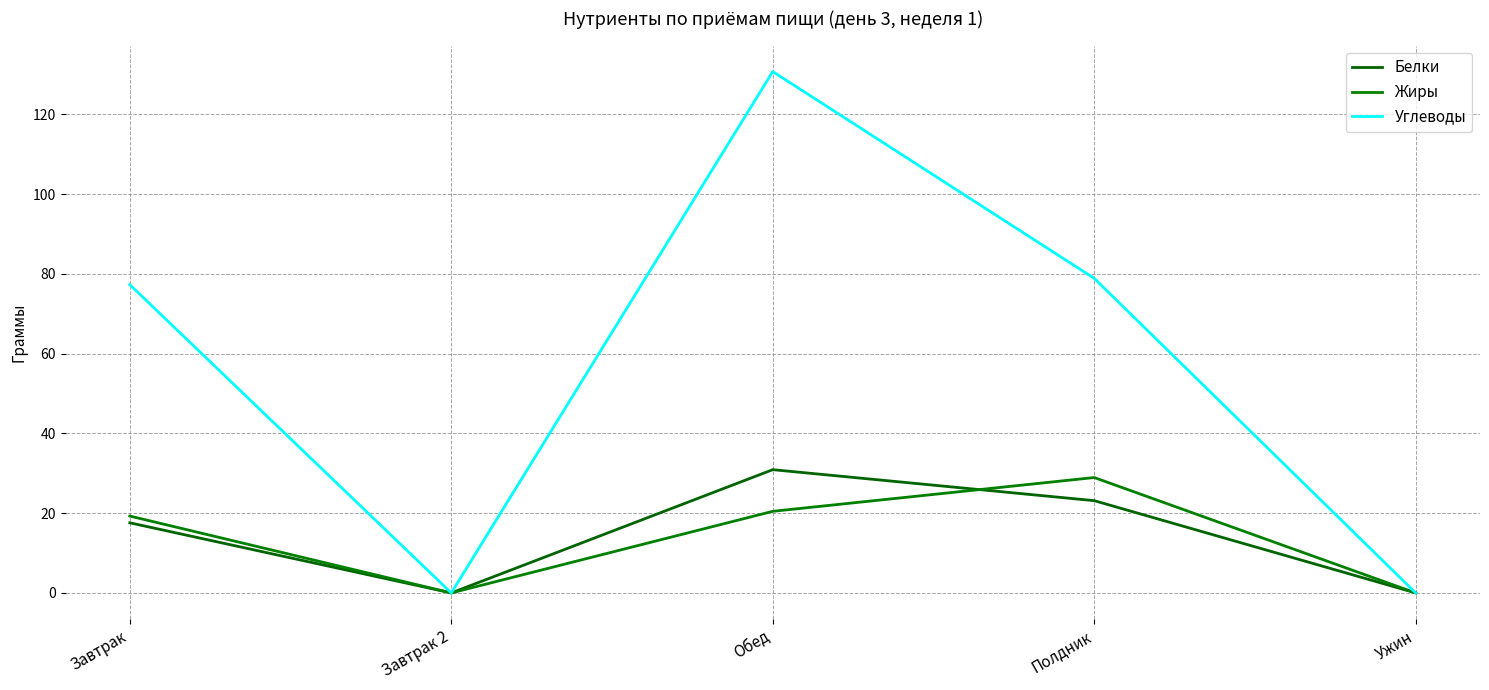

The value of Жиры at Ужин is -10.4. True or false?

False